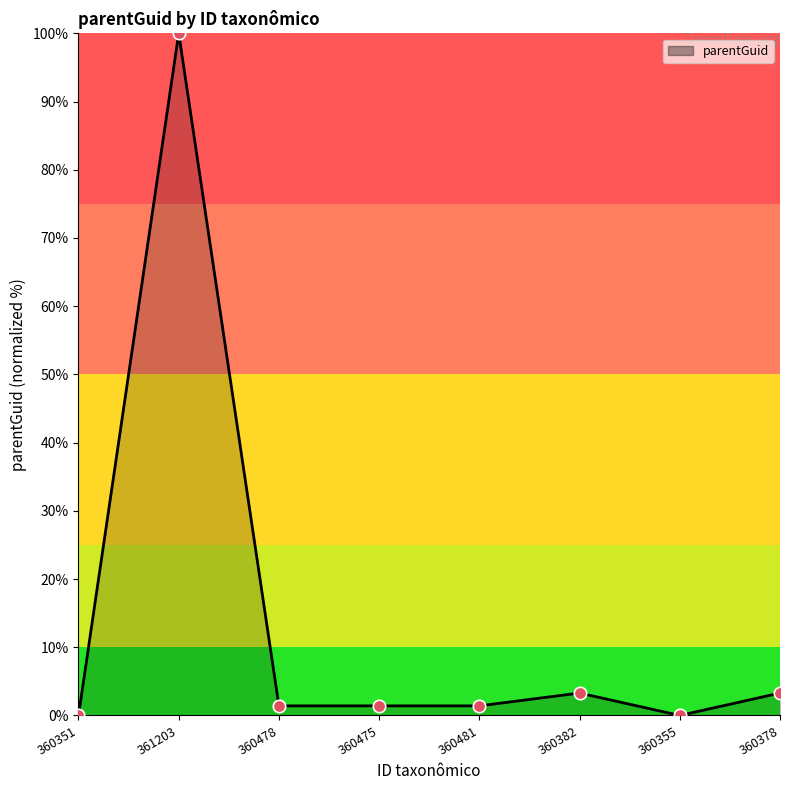

Which has a higher value, 360378 or 361203?

361203